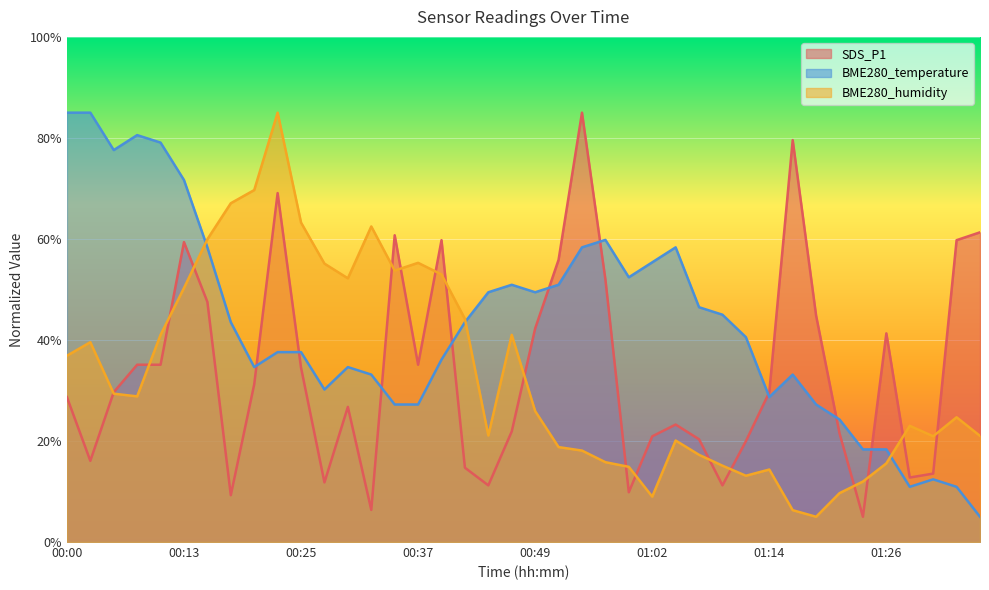

What is the difference between the SDS_P1 values at 00:13 and 00:42?

44.7